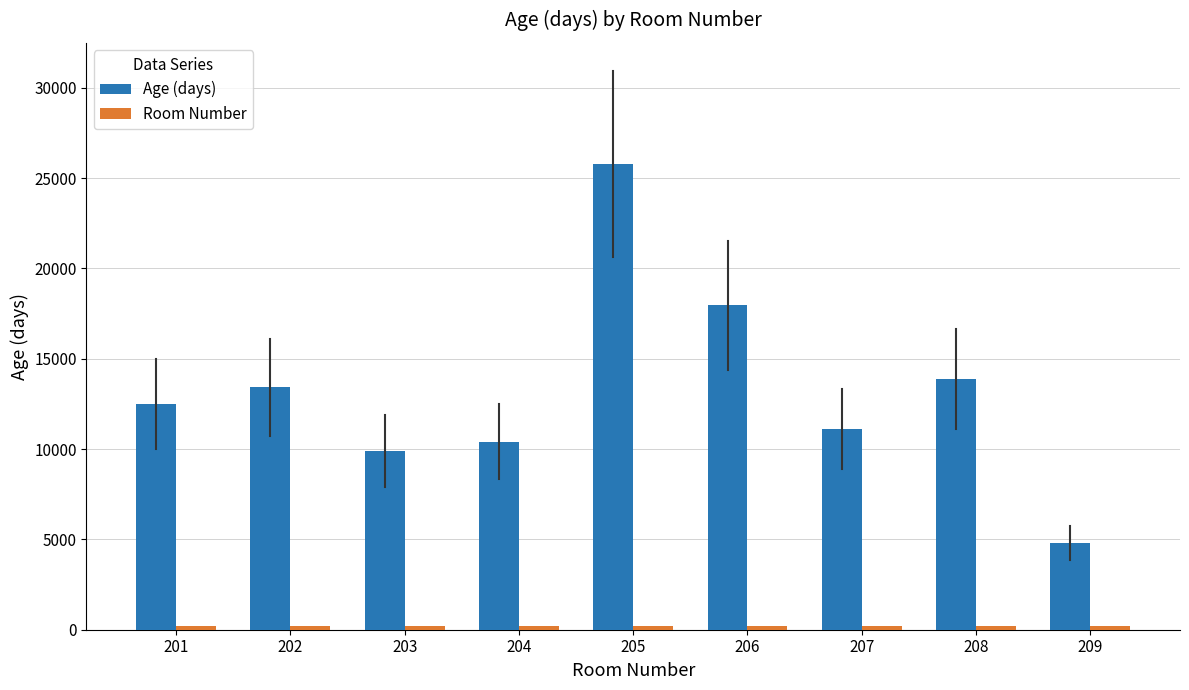

How many bars are there in each group?

2